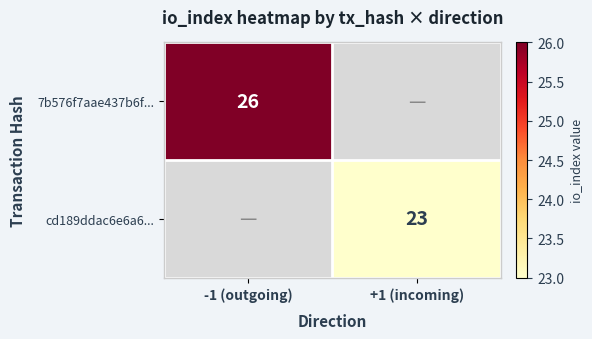

How many distinct data groups are displayed?

2